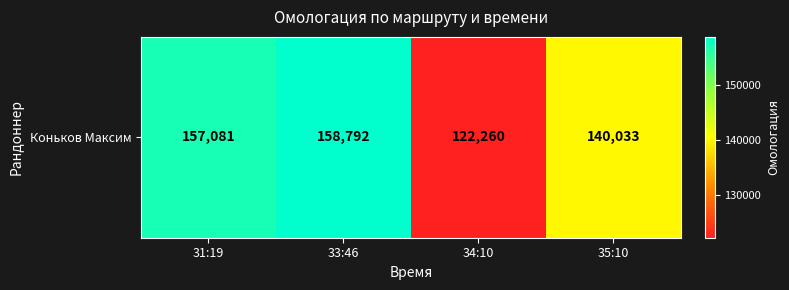

Rank the categories by value from lowest to highest.

34:10, 35:10, 31:19, 33:46